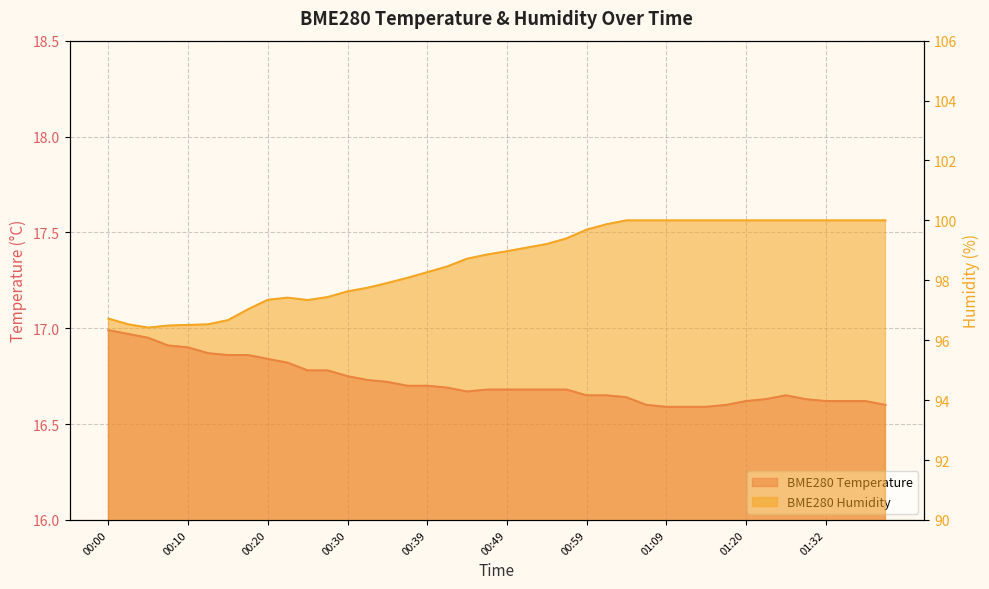

What is the maximum value for BME280_temperature?

17.0